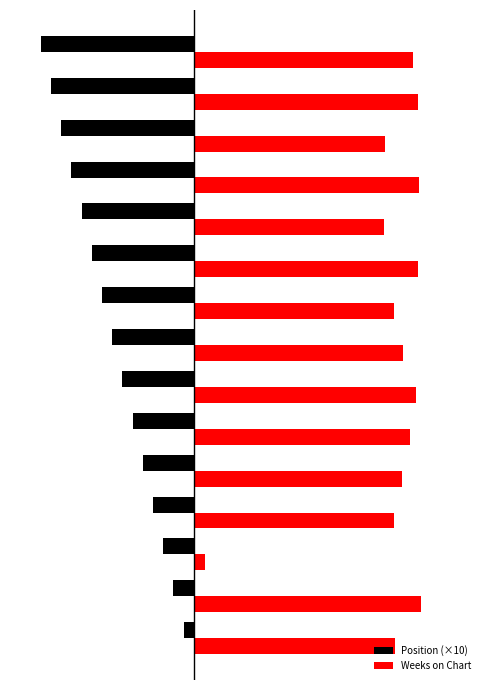

Rank the series by their maximum value, from highest to lowest.

Weeks on Chart, Position (×10)